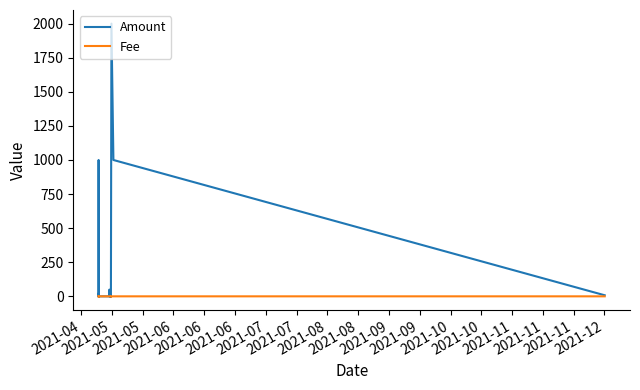

Rank the series at 2021-04 from lowest to highest value.

Amount, Fee